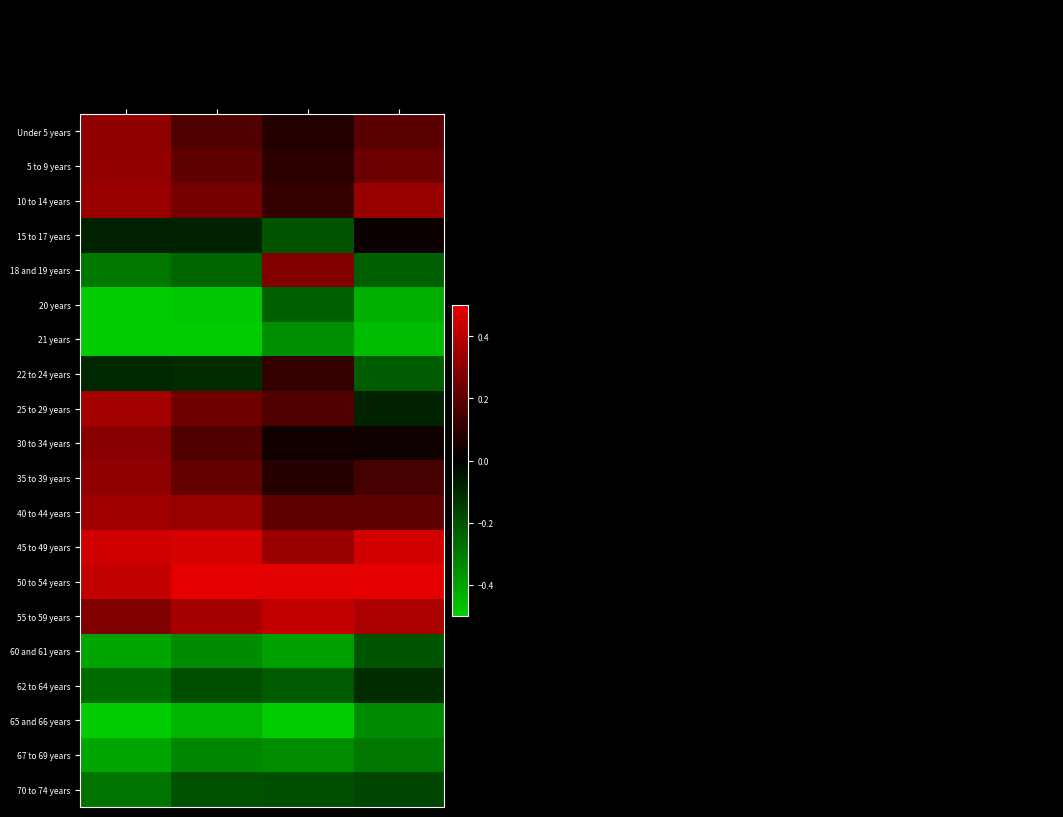

Reading left to right, transcribe all the data shown in this chart.

Under 5 years: National=0.3	Pennsylvania=0.2	Indiana County=0.1	This Area=0.2
5 to 9 years: National=0.3	Pennsylvania=0.2	Indiana County=0.1	This Area=0.2
10 to 14 years: National=0.3	Pennsylvania=0.3	Indiana County=0.1	This Area=0.3
15 to 17 years: National=-0.1	Pennsylvania=-0.1	Indiana County=-0.2	This Area=0.0
18 and 19 years: National=-0.3	Pennsylvania=-0.2	Indiana County=0.3	This Area=-0.2
20 years: National=-0.5	Pennsylvania=-0.5	Indiana County=-0.2	This Area=-0.4
21 years: National=-0.6	Pennsylvania=-0.5	Indiana County=-0.3	This Area=-0.5
22 to 24 years: National=-0.1	Pennsylvania=-0.1	Indiana County=0.1	This Area=-0.2
25 to 29 years: National=0.4	Pennsylvania=0.2	Indiana County=0.2	This Area=-0.1
30 to 34 years: National=0.3	Pennsylvania=0.2	Indiana County=0.0	This Area=0.0
35 to 39 years: National=0.3	Pennsylvania=0.2	Indiana County=0.1	This Area=0.2
40 to 44 years: National=0.3	Pennsylvania=0.3	Indiana County=0.2	This Area=0.2
45 to 49 years: National=0.4	Pennsylvania=0.5	Indiana County=0.3	This Area=0.5
50 to 54 years: National=0.4	Pennsylvania=0.5	Indiana County=0.5	This Area=0.5
55 to 59 years: National=0.3	Pennsylvania=0.4	Indiana County=0.4	This Area=0.4
60 and 61 years: National=-0.4	Pennsylvania=-0.3	Indiana County=-0.4	This Area=-0.2
62 to 64 years: National=-0.3	Pennsylvania=-0.2	Indiana County=-0.2	This Area=-0.1
65 and 66 years: National=-0.5	Pennsylvania=-0.4	Indiana County=-0.5	This Area=-0.3
67 to 69 years: National=-0.4	Pennsylvania=-0.3	Indiana County=-0.3	This Area=-0.3
70 to 74 years: National=-0.3	Pennsylvania=-0.2	Indiana County=-0.2	This Area=-0.2